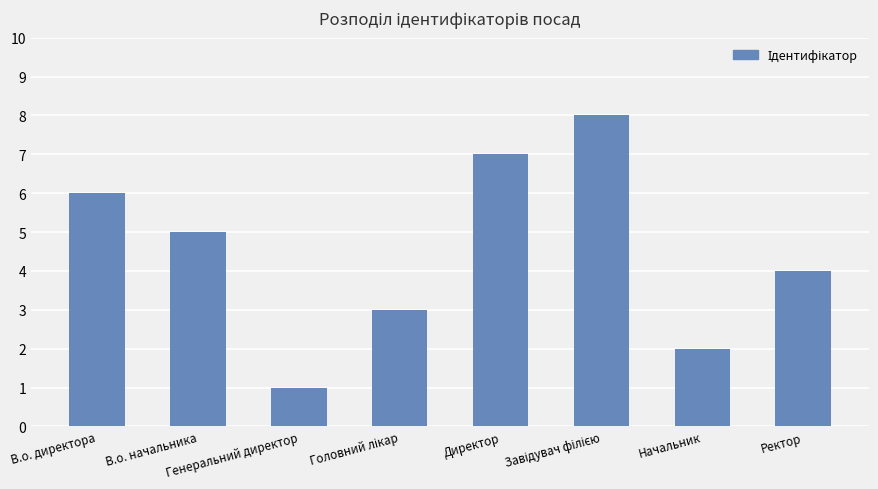

The value at Начальник is 2. True or false?

True